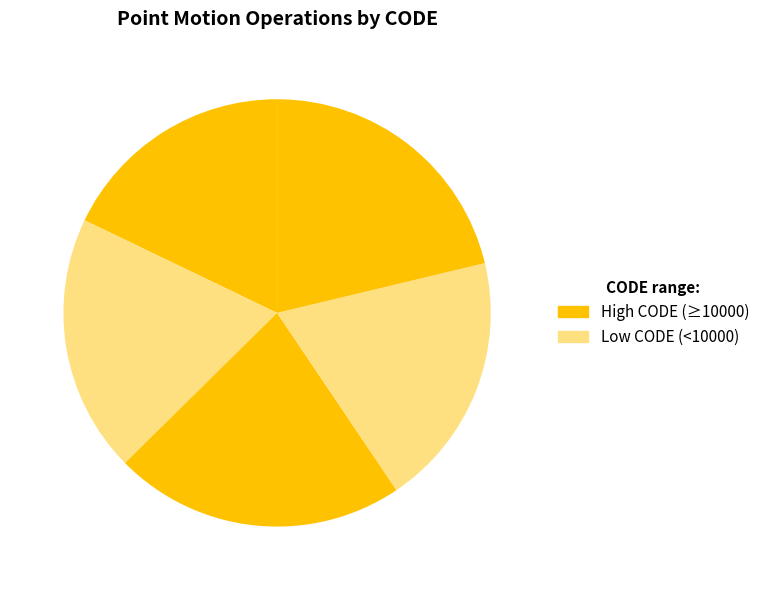

How many segments does this pie chart have?

5